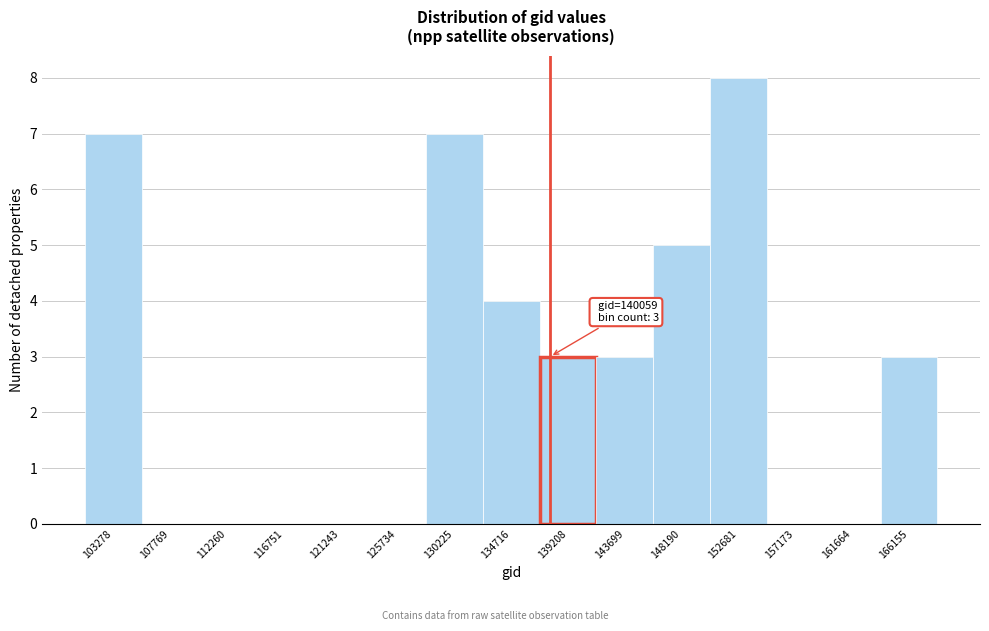

Reading left to right, extract all data points from this chart.

103278=7	107769=0	112260=0	116751=0	121243=0	125734=0	130225=7	134716=4	139208=3	143699=3	148190=5	152681=8	157173=0	161664=0	166155=3